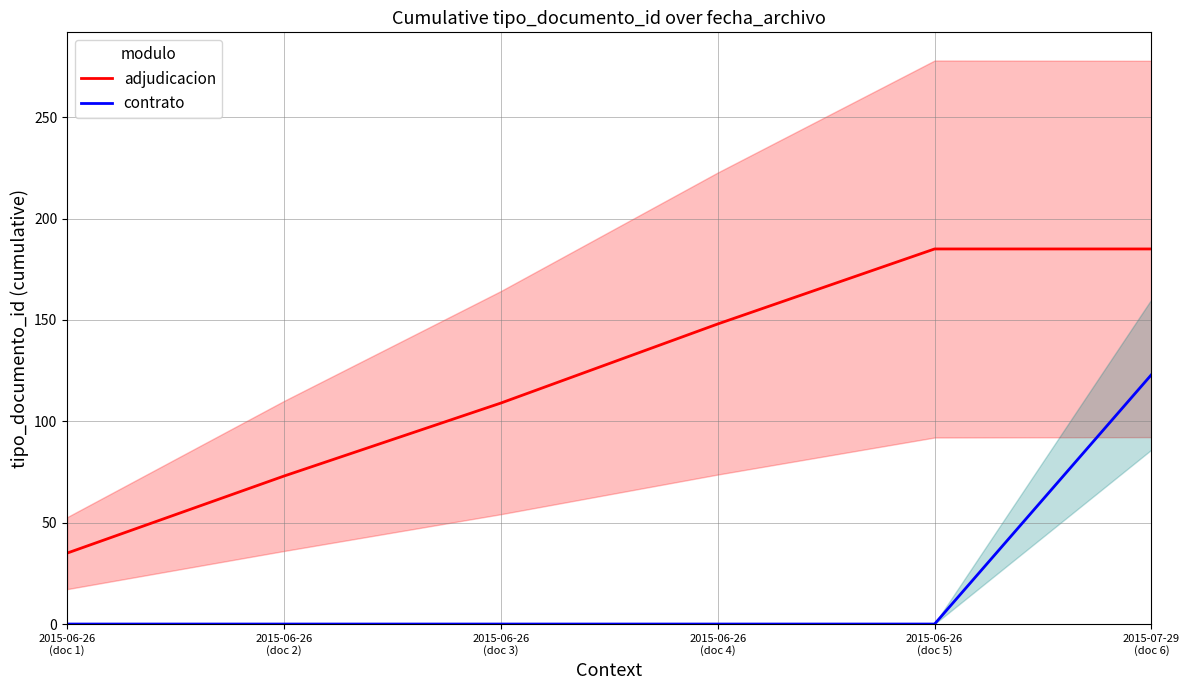

True or false: adjudicacion and contrato cross at least once.

False